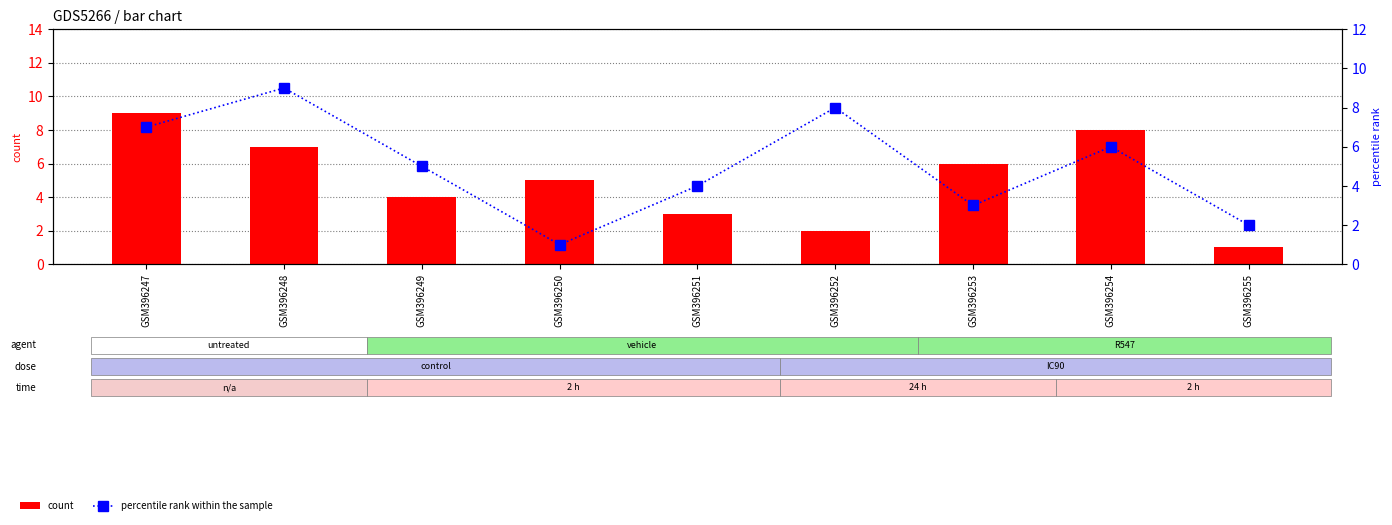

True or false: count has a value of 7 at GSM396248.

True